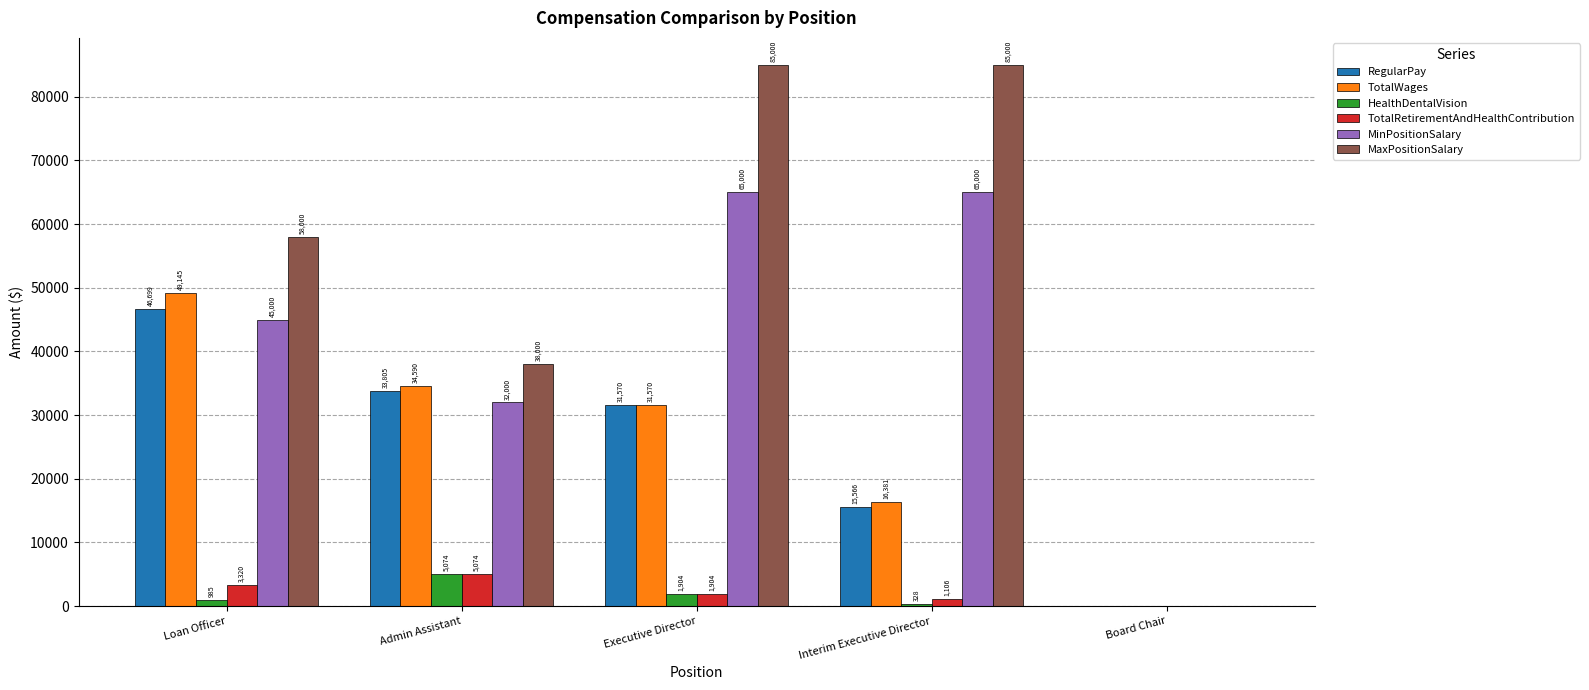

Reading right to left, list all the values displayed in this chart.

RegularPay: Board Chair=0	Interim Executive Director=15566	Executive Director=31570	Admin Assistant=33805	Loan Officer=46699
TotalWages: Board Chair=0	Interim Executive Director=16381	Executive Director=31570	Admin Assistant=34590	Loan Officer=49145
HealthDentalVision: Board Chair=0	Interim Executive Director=328	Executive Director=1904	Admin Assistant=5074	Loan Officer=985
TotalRetirementAndHealthContribution: Board Chair=0	Interim Executive Director=1106	Executive Director=1904	Admin Assistant=5074	Loan Officer=3320
MinPositionSalary: Board Chair=0	Interim Executive Director=65000	Executive Director=65000	Admin Assistant=32000	Loan Officer=45000
MaxPositionSalary: Board Chair=0	Interim Executive Director=85000	Executive Director=85000	Admin Assistant=38000	Loan Officer=58000